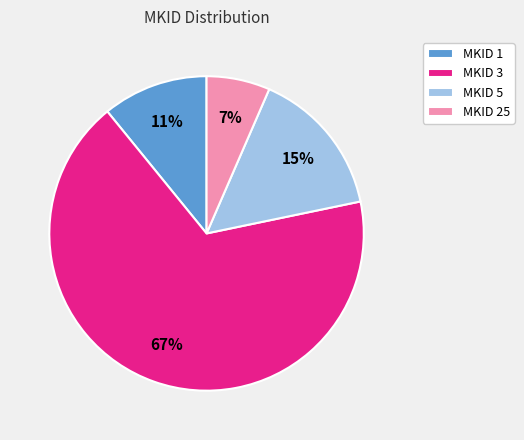

Do MKID 25 and MKID 5 together represent more than half of the pie?

No